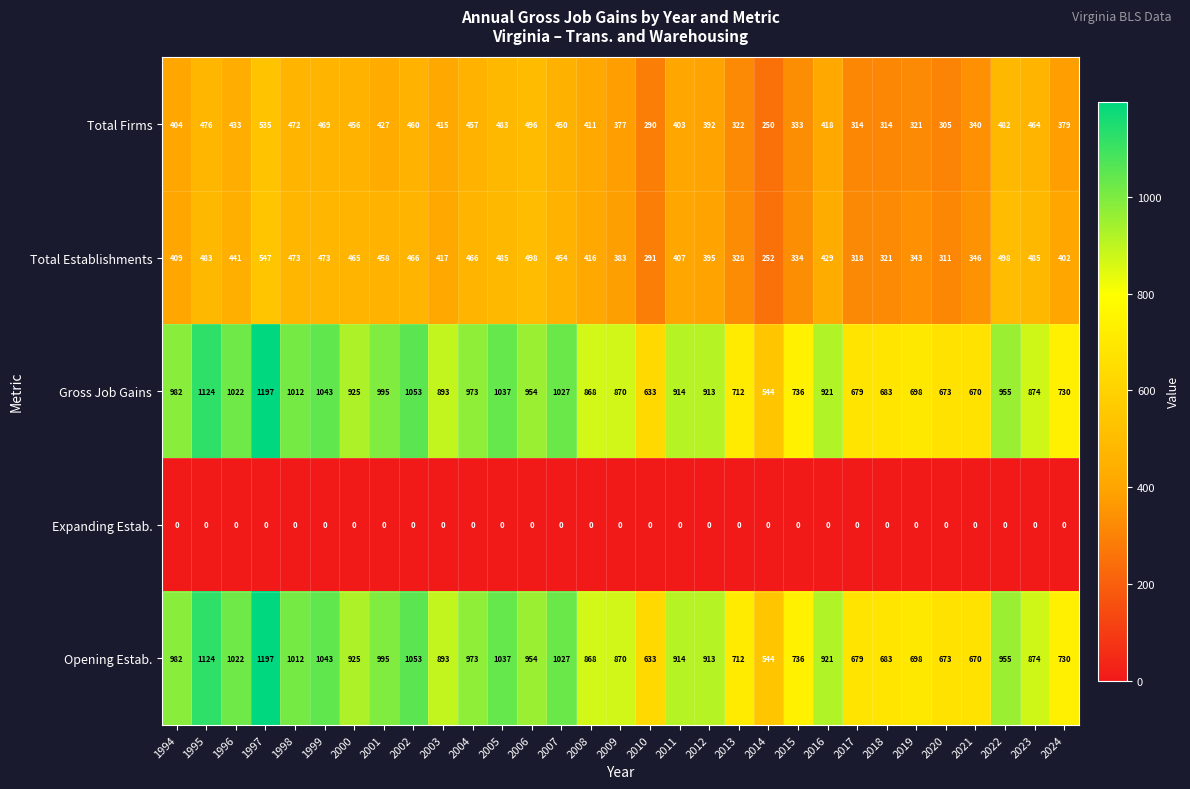

At which category does the chart reach its peak across all series?

1997